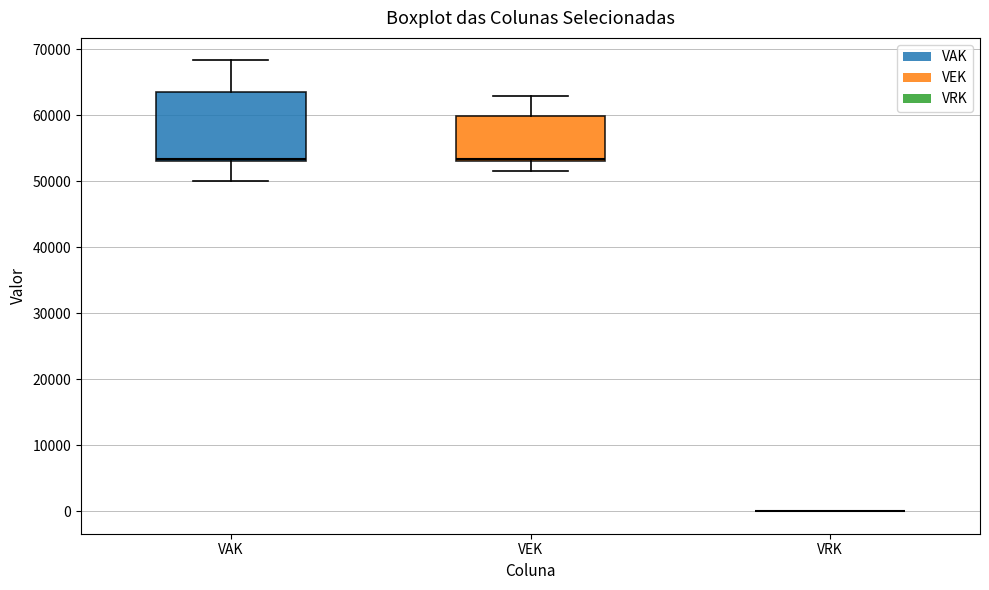

Reading left to right, transcribe this box plot: for each box, give where its median line is, the range the box spans, and where its two whiskers end, as read against the y-axis. The values are not printed on the chart, so give them approximately, as read against the axis.

VAK: median 53000 (just above the box's lower edge), box 53000 to 63000, whiskers 50000 to 68000
VEK: median 53000 (just above the box's lower edge), box 53000 to 60000, whiskers 52000 to 63000
VRK: box collapsed to a line at 0, whiskers 0 to 0